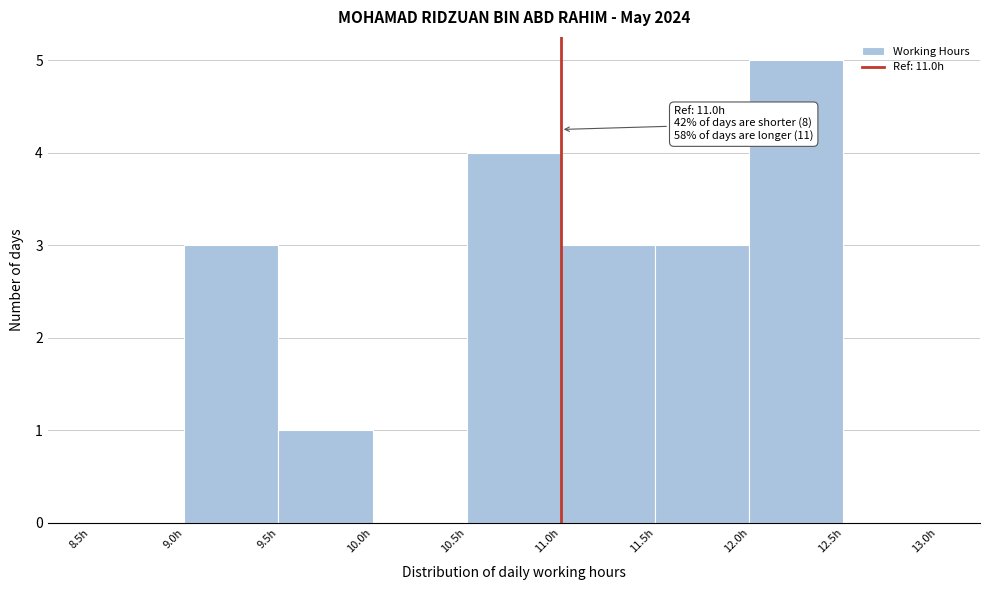

Which range on the x-axis has the tallest bar?

12.0 to 12.5